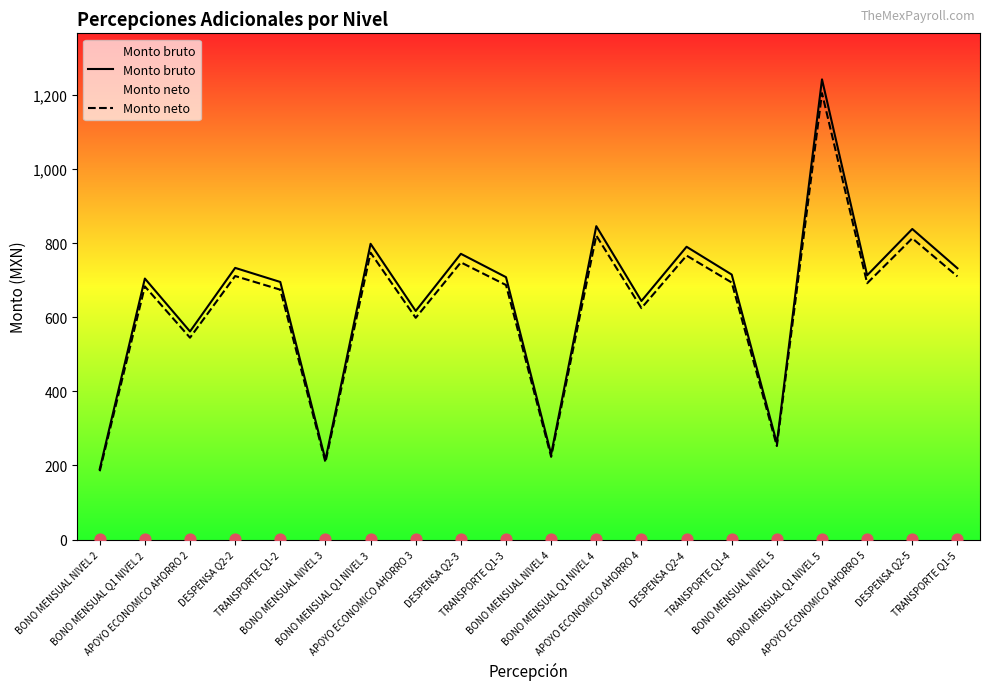

Which series has the widest spread of Y values?

Monto bruto